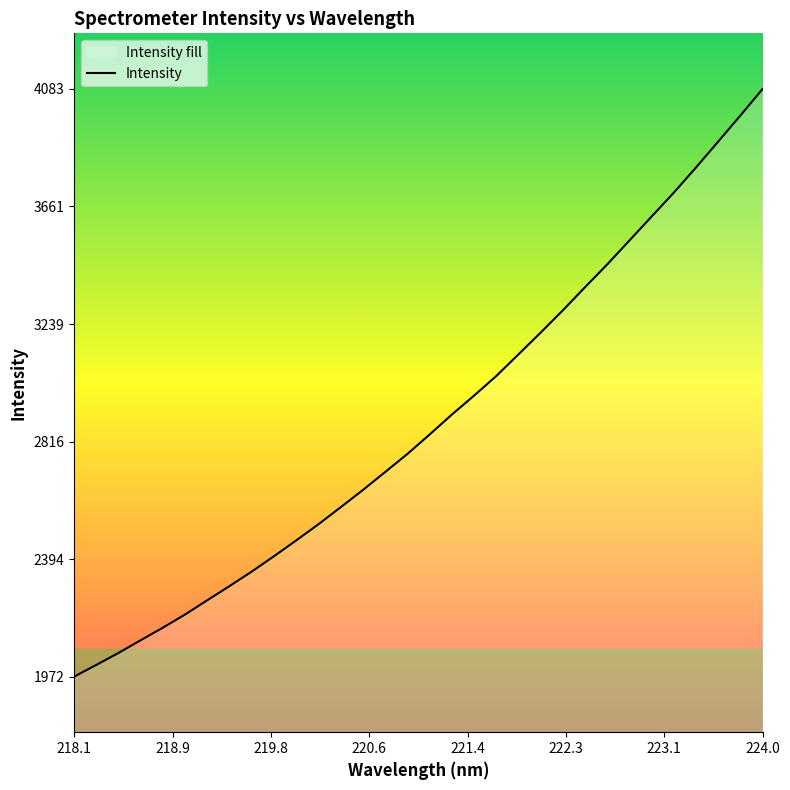

What is the label of the 25th point from the left?

222.6447